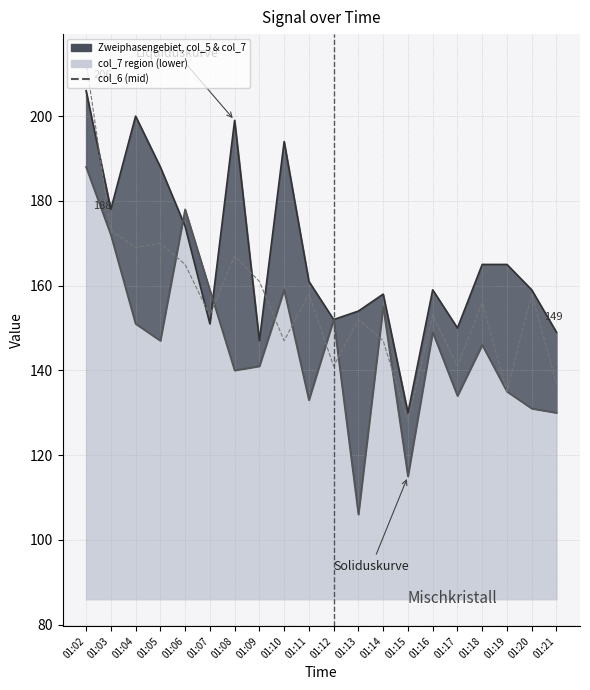

Rank the series by their average value, from highest to lowest.

col_5, col_6, col_7